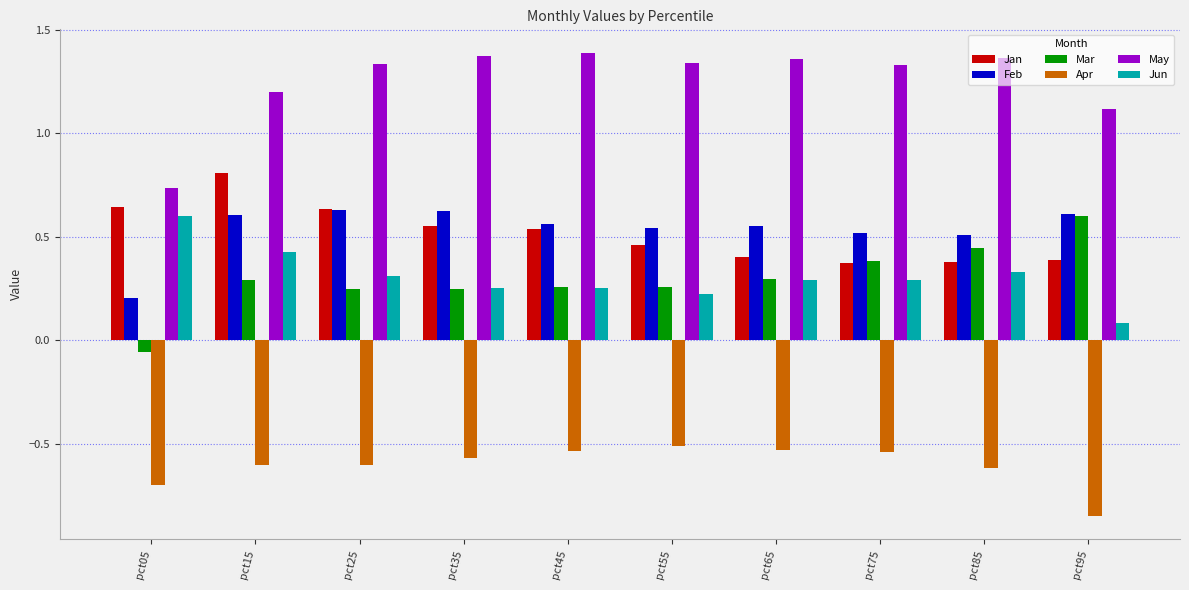

Is the value of Jun at pct05 greater than the value of Jan at pct05?

No